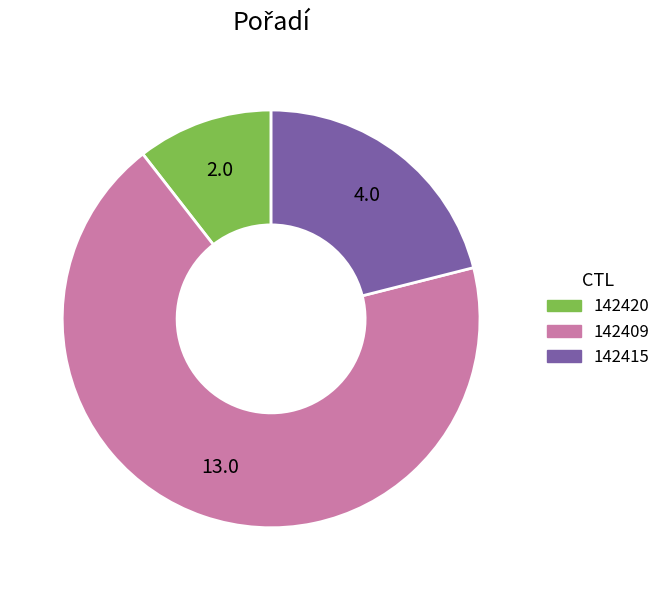

Rank the categories by value from highest to lowest.

142409, 142415, 142420